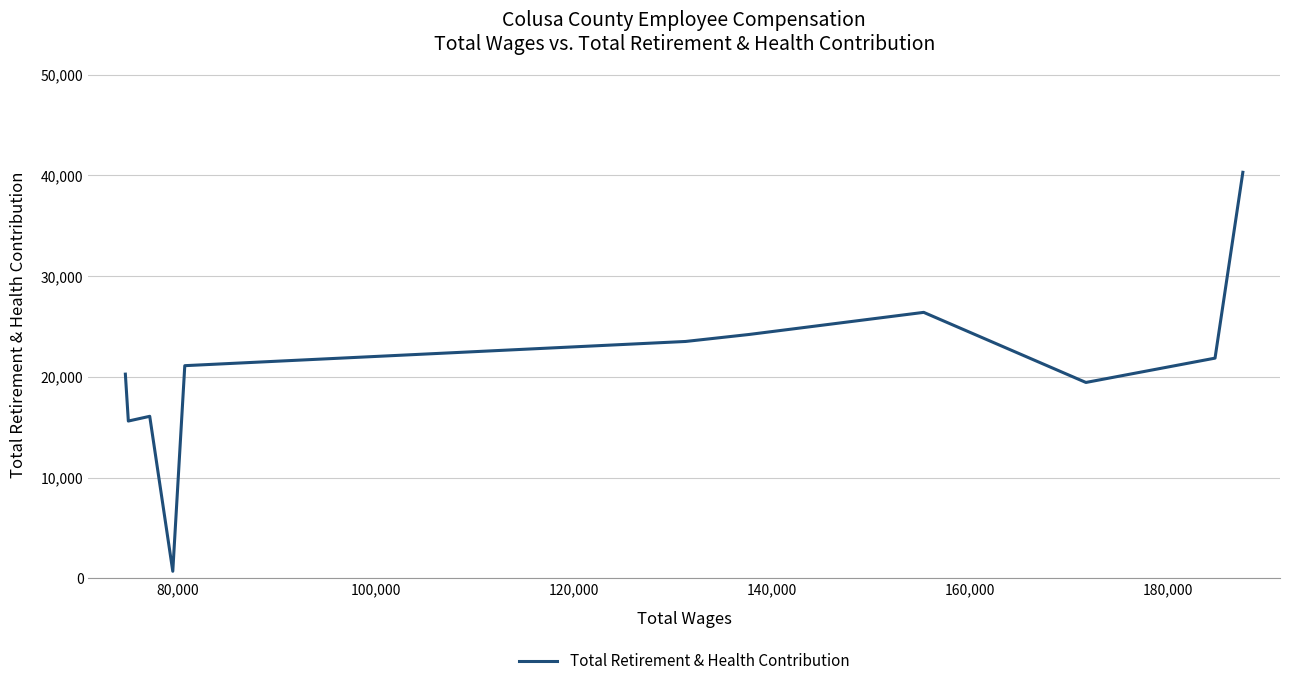

Does the chart display data point markers on the line(s)?

No